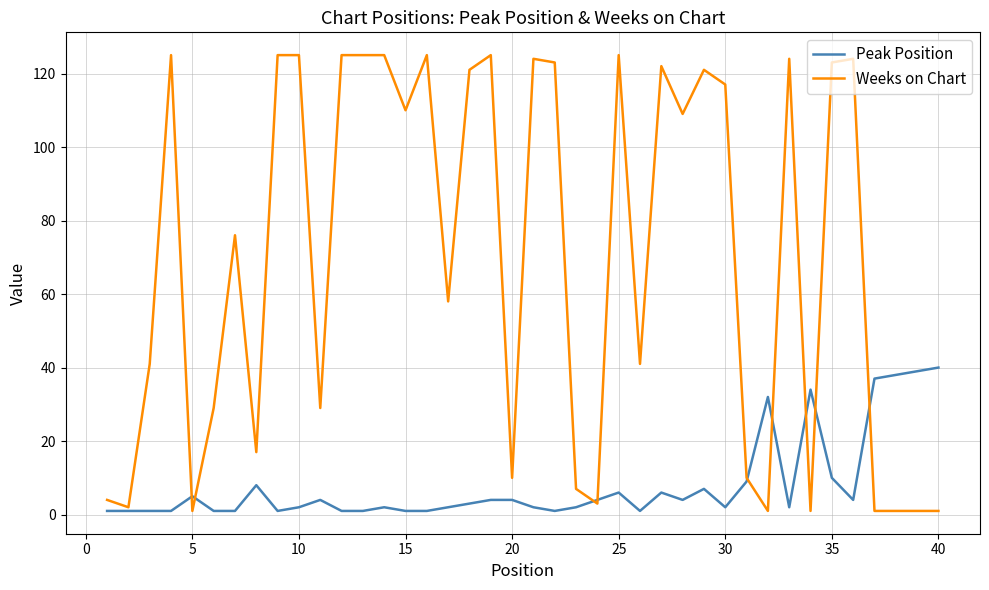

Rank the series by their maximum value, from lowest to highest.

Peak Position, Weeks on Chart